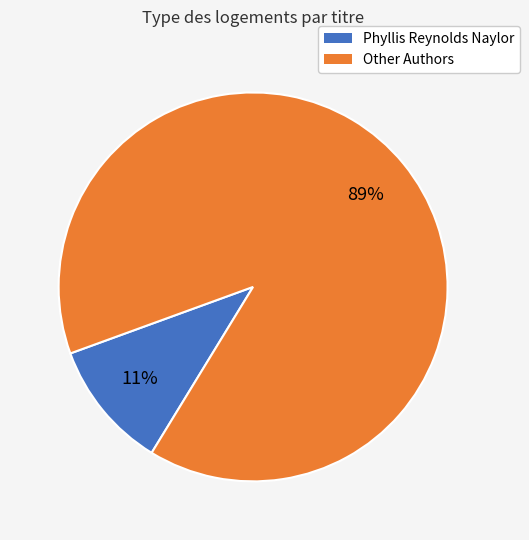

To the nearest percent, what is the average slice percentage?

50%